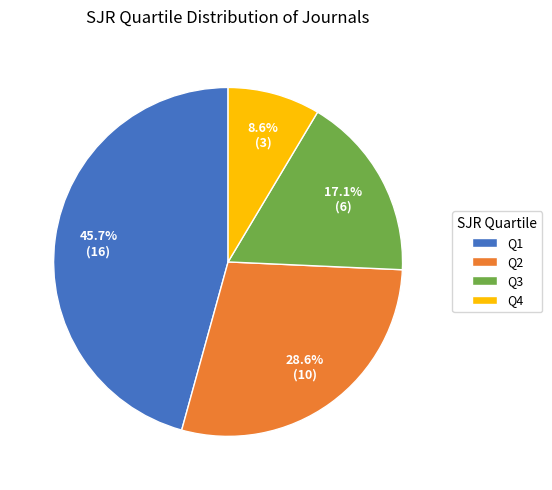

Is it true that Q3 is 17% of the pie?

True